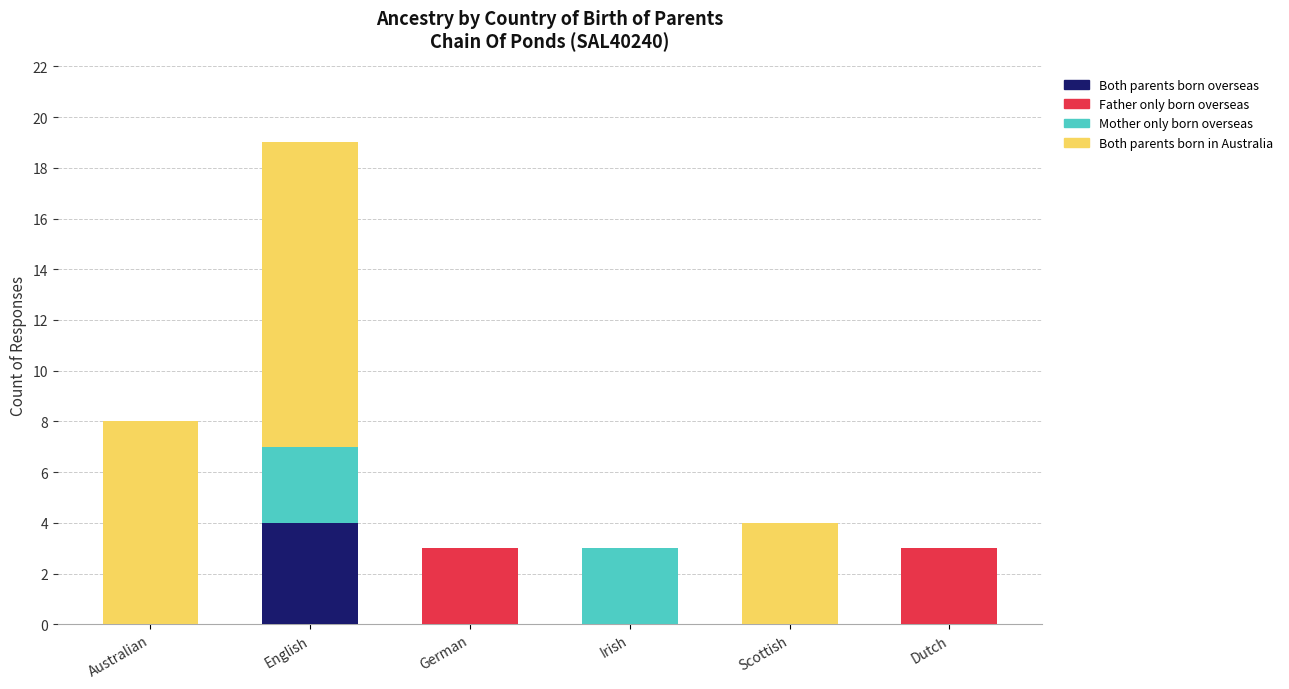

True or false: Both parents born overseas has a value of 2 at Scottish.

False